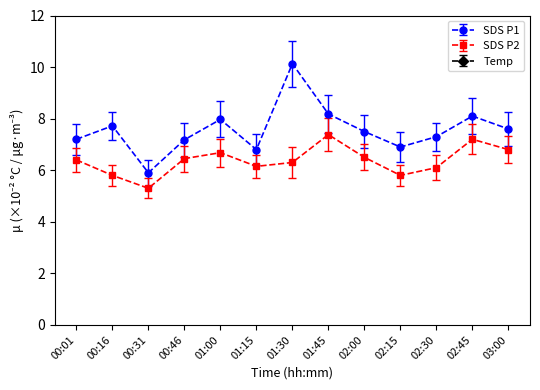

What is the lowest value of the Temp series?

12.8